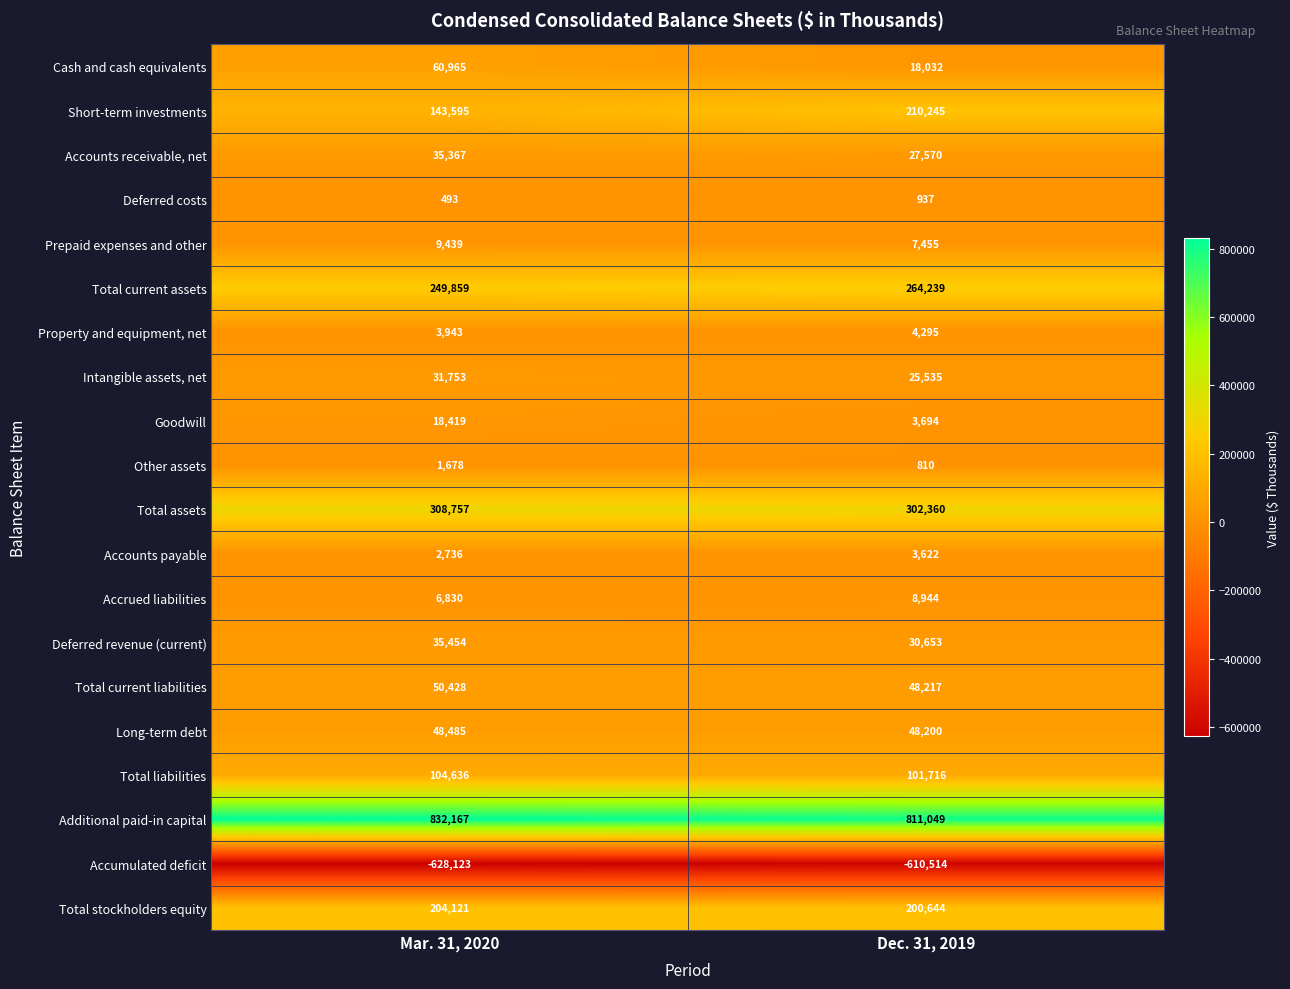

Where is Accumulated deficit nearest to the value -619318?

Dec. 31, 2019